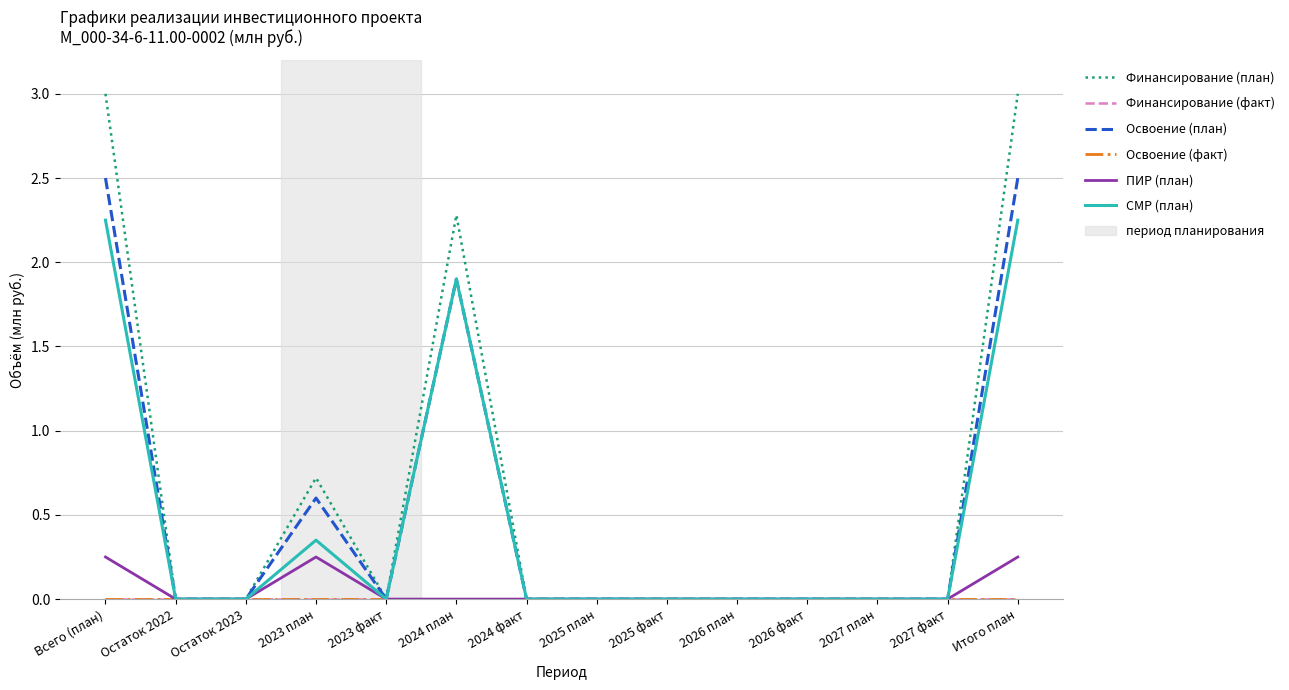

Which series has the largest range (max minus min)?

Финансирование (план)